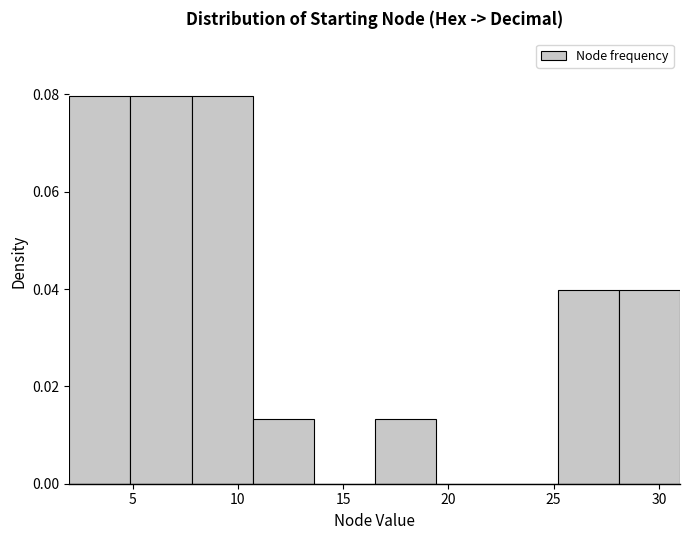

Reading left to right, list every bar in this chart as the range it spans on the x-axis followed by its height. Neither the bar edges nor the heights are printed on the chart, so give them approximately, as read against the axes.

2.0 to 4.9: 0.080
4.9 to 7.8: 0.080
7.8 to 10.7: 0.080
10.7 to 13.6: 0.014
13.6 to 16.5: 0
16.5 to 19.4: 0.014
19.4 to 22.3: 0
22.3 to 25.2: 0
25.2 to 28.1: 0.040
28.1 to 31.0: 0.040